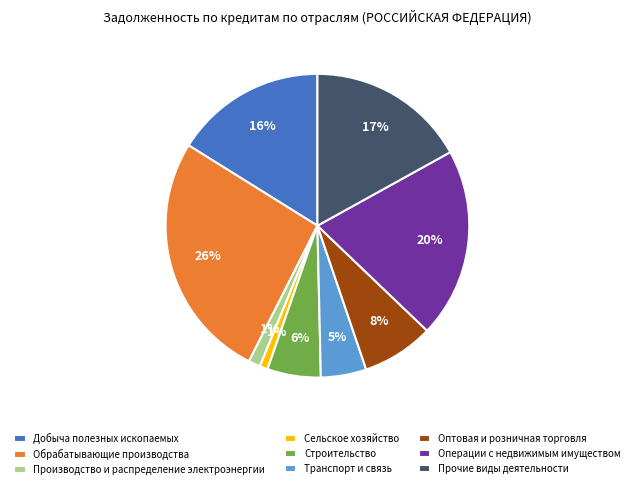

How many segments does this pie chart have?

9